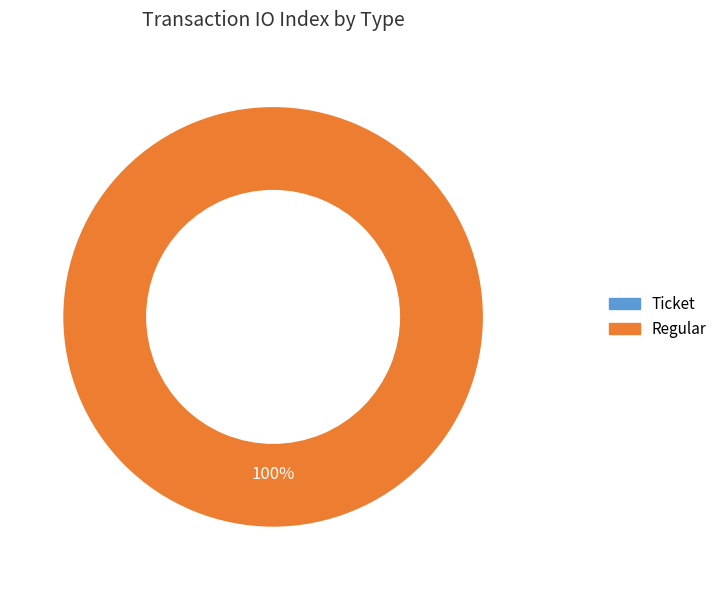

True or false: Ticket accounts for 1% of the total.

False